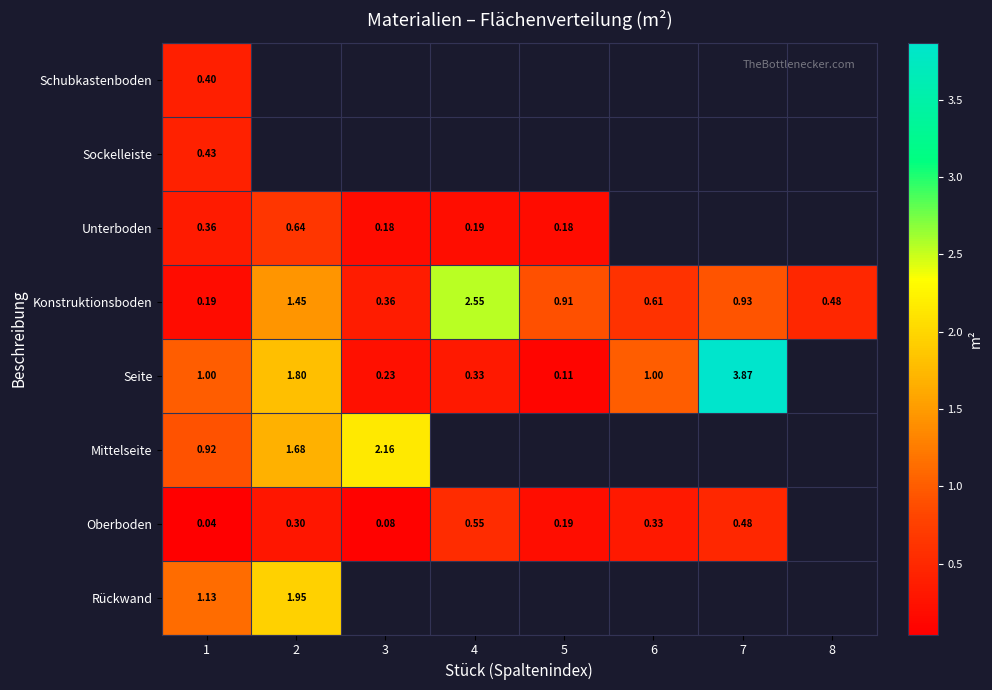

Where is Schubkastenboden nearest to the value 0?

1